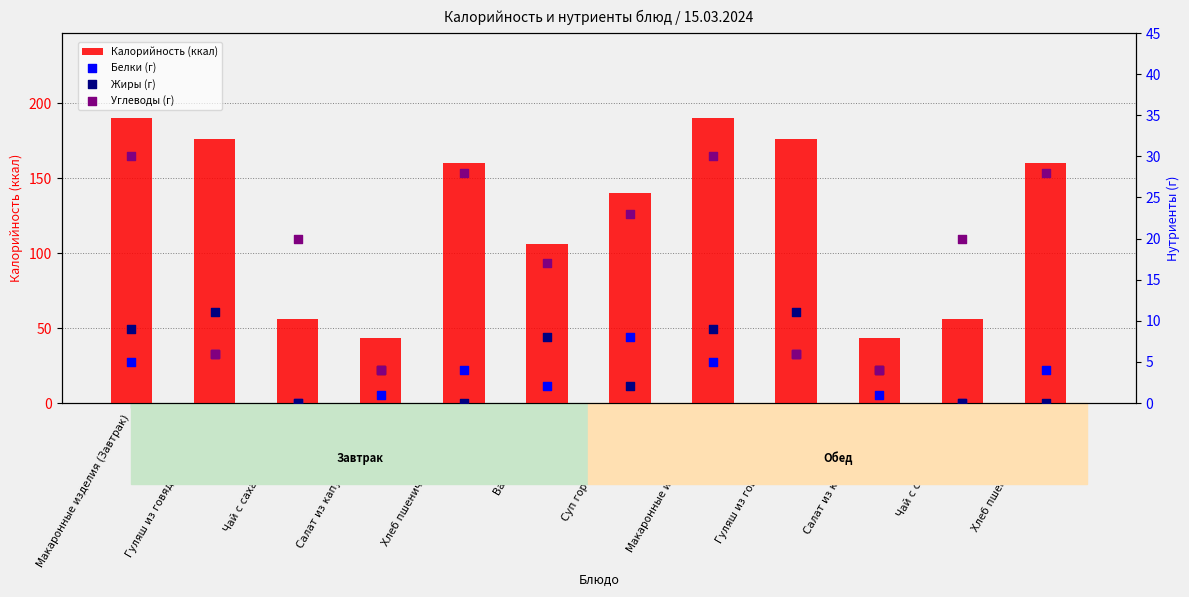

What is the total value across all series at Макаронные изделия (Обед)?

234